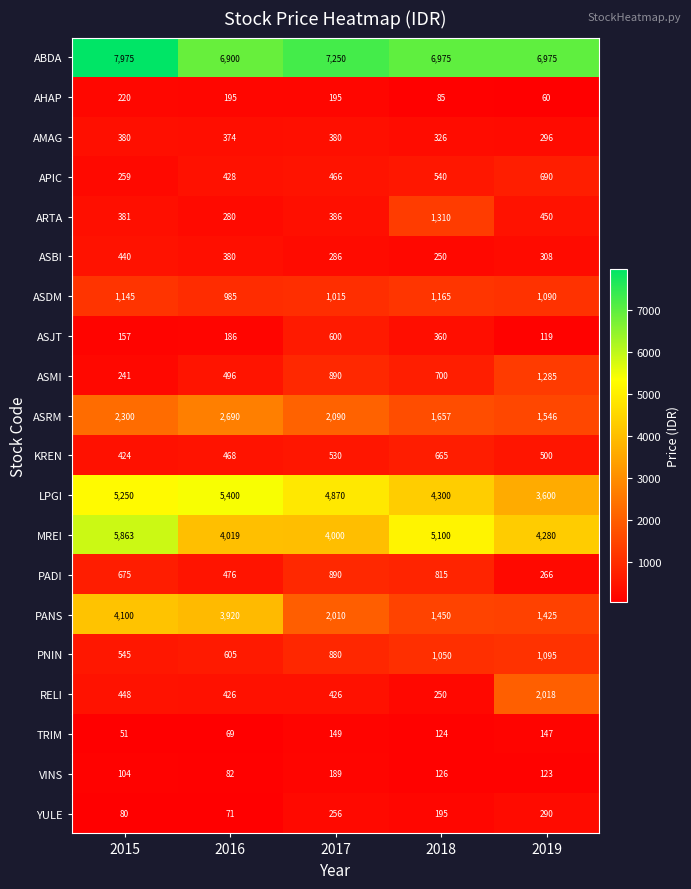

Is it true that MREI equals 4280 at 2019?

True